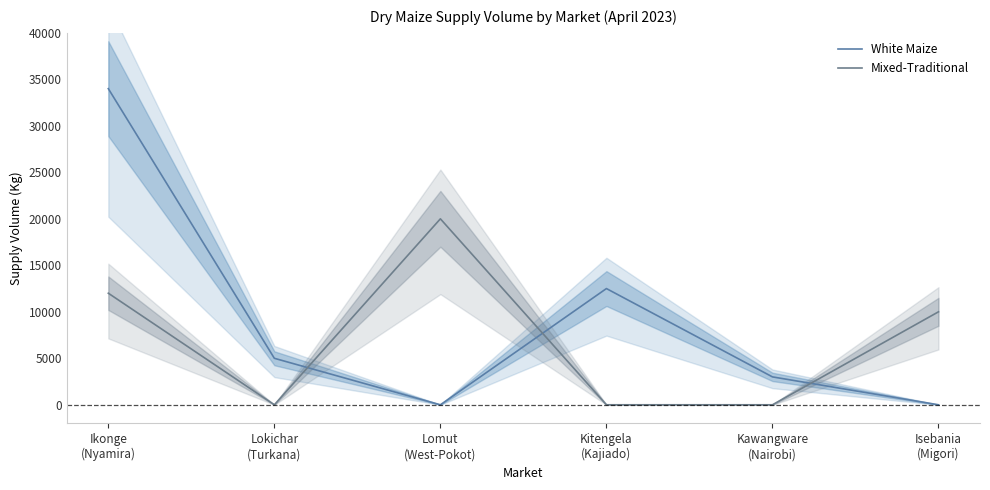

What is the difference between the White Maize values at Kitengela
(Kajiado) and Isebania
(Migori)?

12500